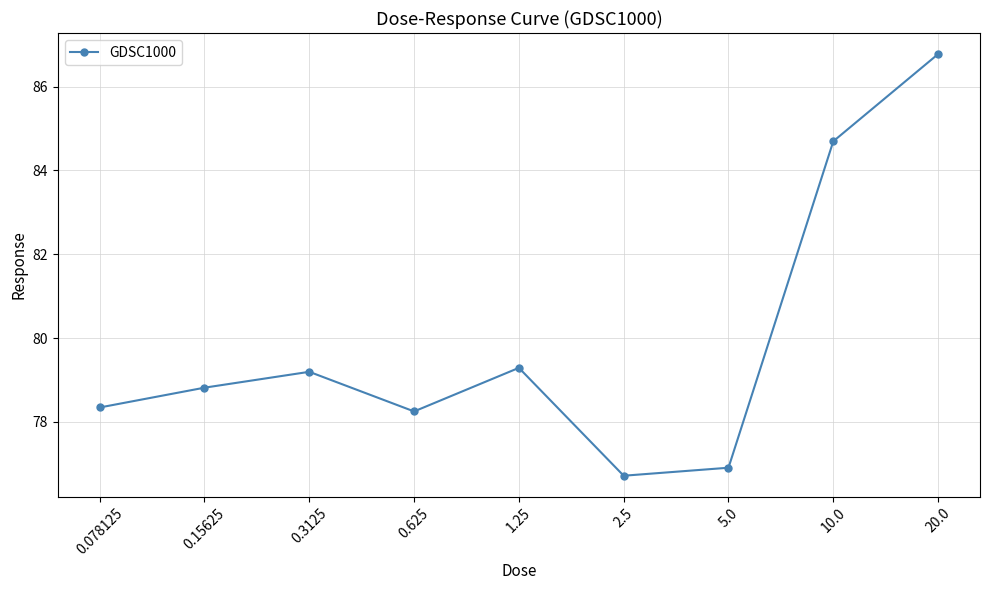

Reading left to right, extract all data points from this chart.

0.078125=78.3	0.15625=78.8	0.3125=79.2	0.625=78.3	1.25=79.3	2.5=76.7	5.0=76.9	10.0=84.7	20.0=86.8